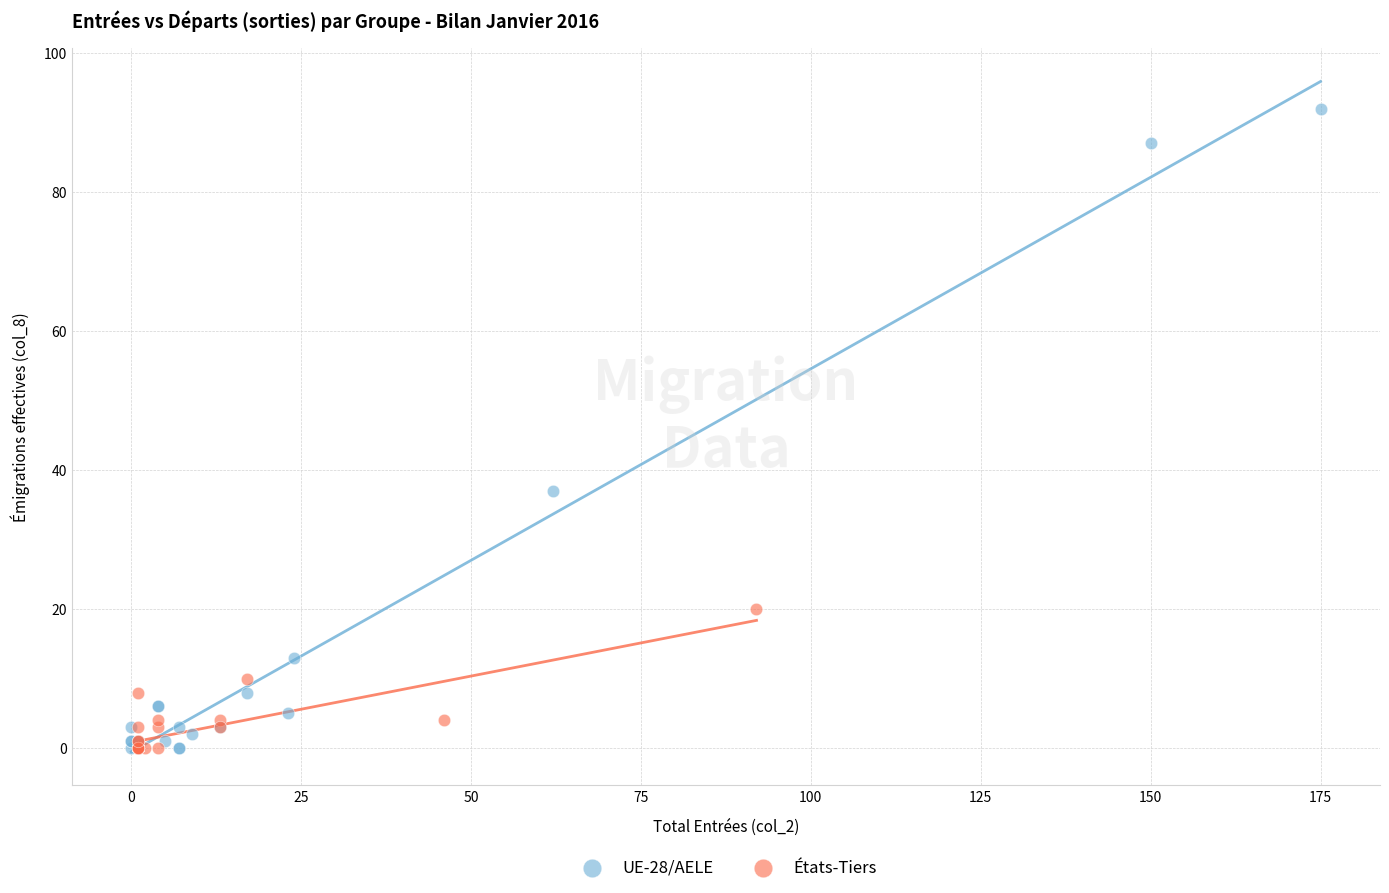

Which series reaches the maximum Y coordinate?

UE-28/AELE